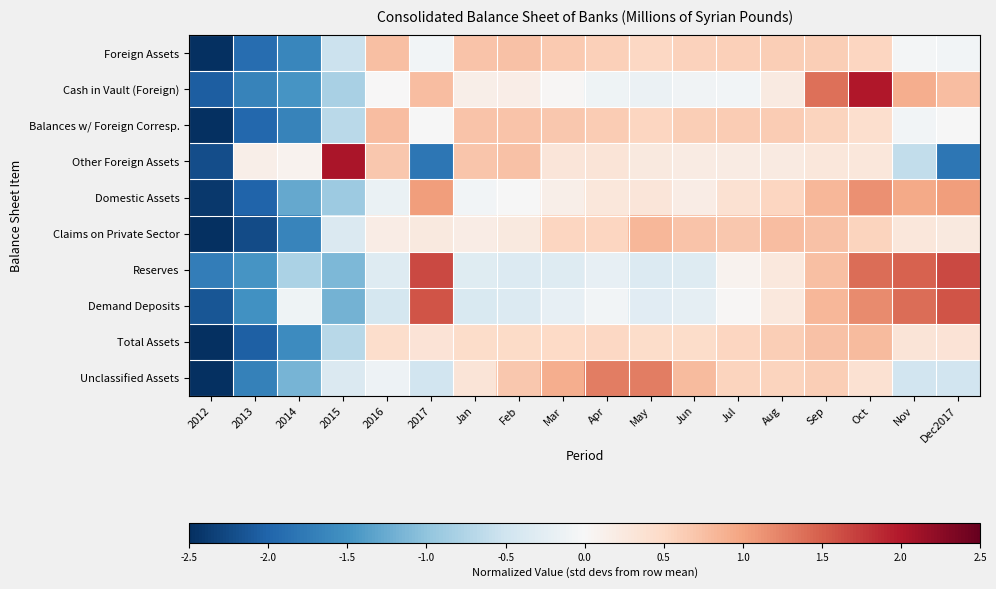

At how many categories does at least one series exceed 0?

17